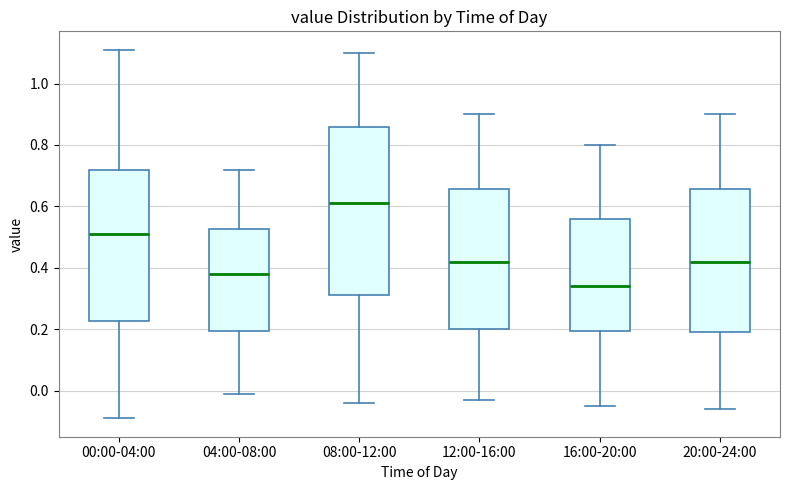

Reading left to right, transcribe this box plot: for each box, give where its median line is, the range the box spans, and where its two whiskers end, as read against the y-axis. The values are not printed on the chart, so give them approximately, as read against the axis.

00:00-04:00: median 0.52, box 0.22 to 0.72, whiskers -0.08 to 1.12
04:00-08:00: median 0.38, box 0.20 to 0.52, whiskers 0.00 to 0.72
08:00-12:00: median 0.62, box 0.32 to 0.86, whiskers -0.04 to 1.10
12:00-16:00: median 0.42, box 0.20 to 0.66, whiskers -0.02 to 0.90
16:00-20:00: median 0.34, box 0.20 to 0.56, whiskers -0.04 to 0.80
20:00-24:00: median 0.42, box 0.20 to 0.66, whiskers -0.06 to 0.90